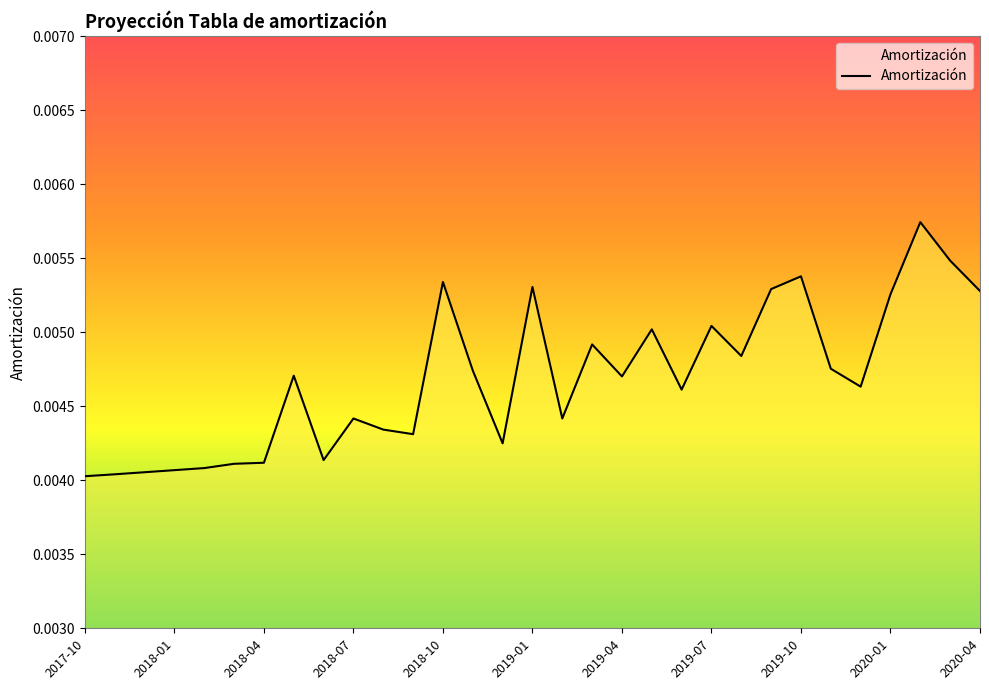

How many lines are shown in the chart?

1